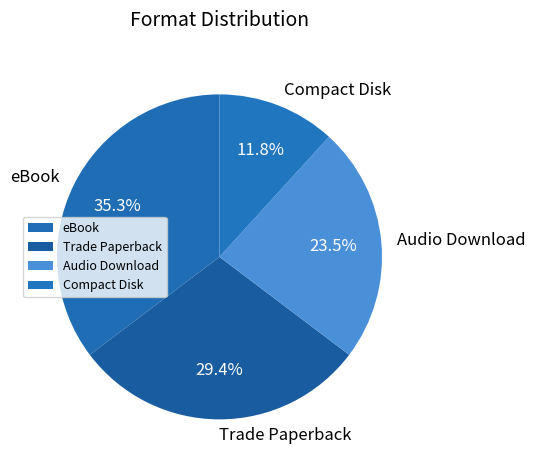

Which slice is the smallest?

Compact Disk